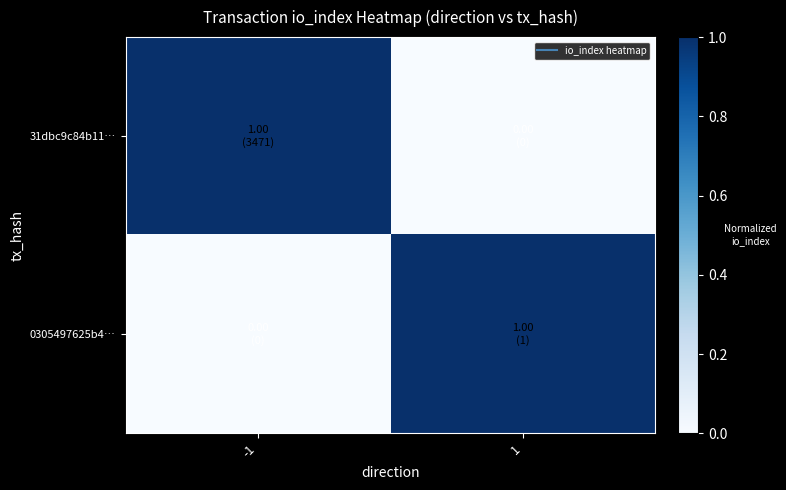

What is the difference between the highest and lowest values at 1?

1